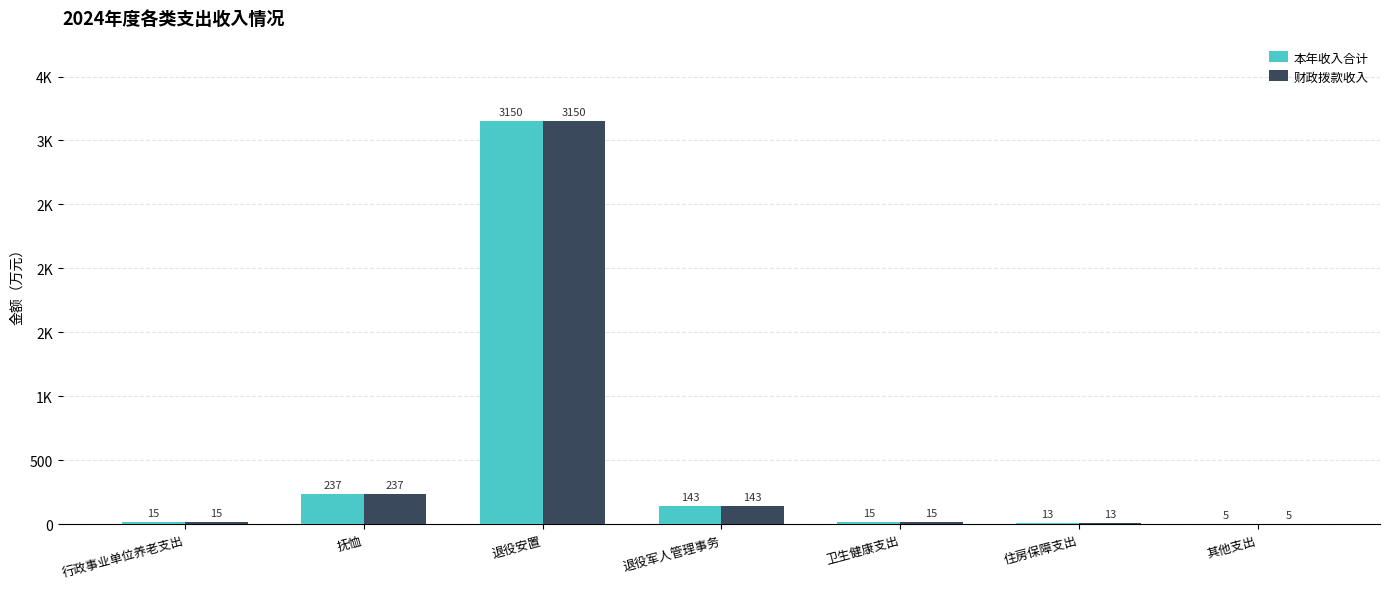

What are all the series names shown in the legend?

本年收入合计, 财政拨款收入